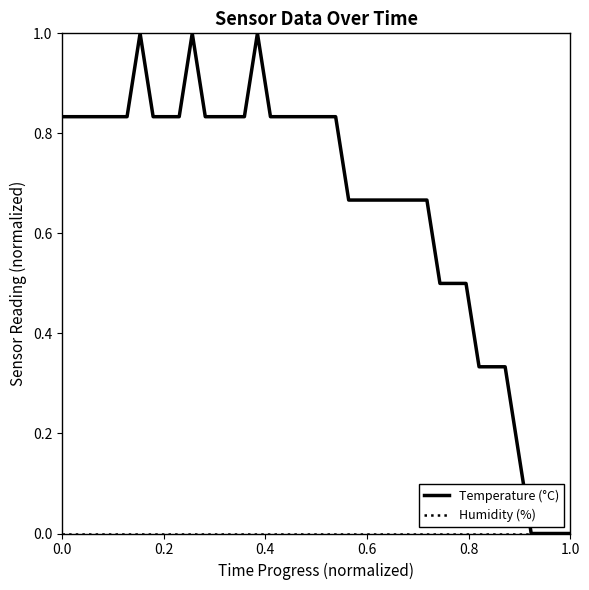

Which series has the widest spread of values?

Temperature (°C)